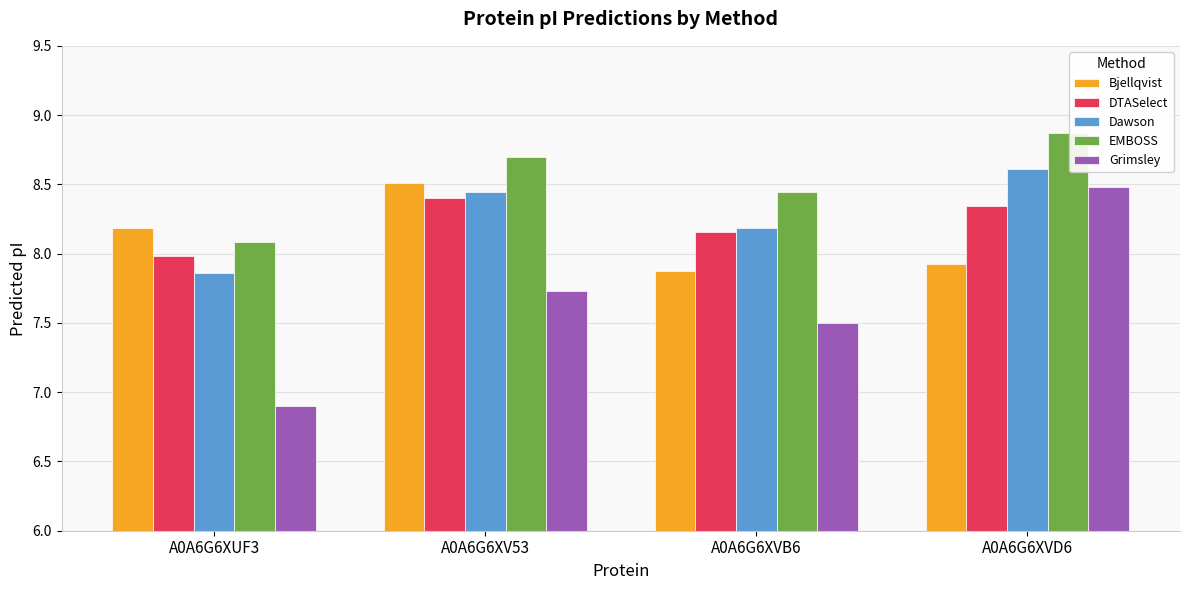

Which series has the largest range (max minus min)?

Grimsley